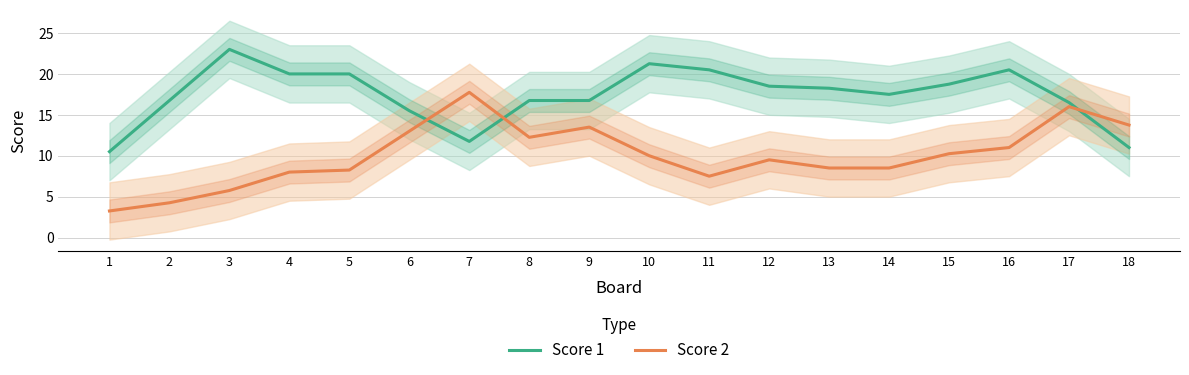

Reading right to left, extract all data points from this chart.

Score 1: 18=11.0	17=16.5	16=20.5	15=18.8	14=17.5	13=18.2	12=18.5	11=20.5	10=21.2	9=16.8	8=16.8	7=11.8	6=15.5	5=20.0	4=20.0	3=23.0	2=16.8	1=10.5
Score 2: 18=13.8	17=16.0	16=11.0	15=10.2	14=8.5	13=8.5	12=9.5	11=7.5	10=10.0	9=13.5	8=12.2	7=17.8	6=13.0	5=8.2	4=8.0	3=5.8	2=4.2	1=3.2